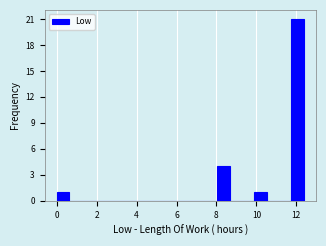

Read against the x-axis, roughly where is the centre of the tallest bar?

12.0